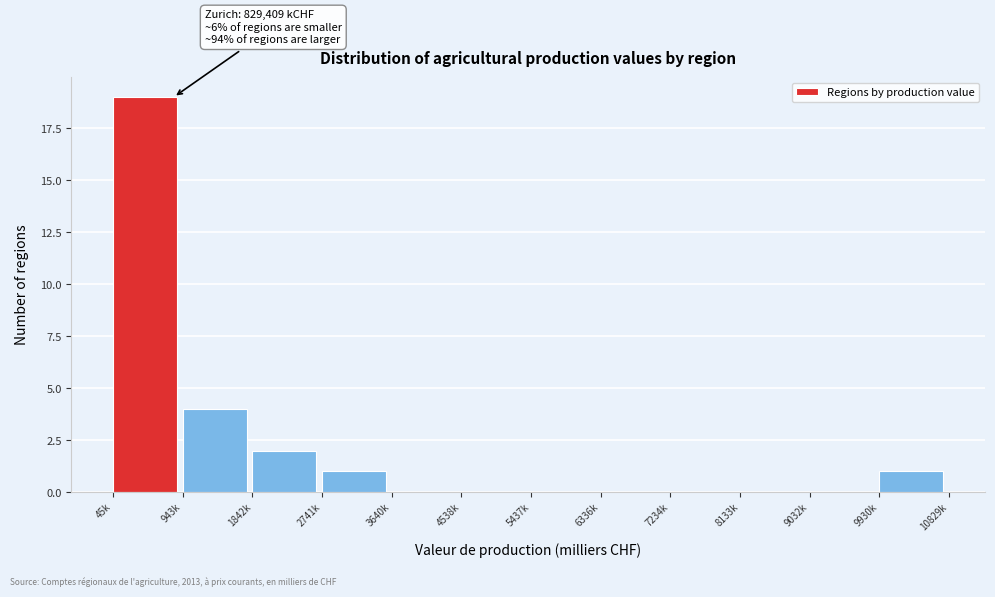

Reading left to right, extract all data points from this chart.

45k=19	943k=4	1842k=2	2741k=1	3640k=0	4538k=0	5437k=0	6336k=0	7234k=0	8133k=0	9032k=0	9930k=1